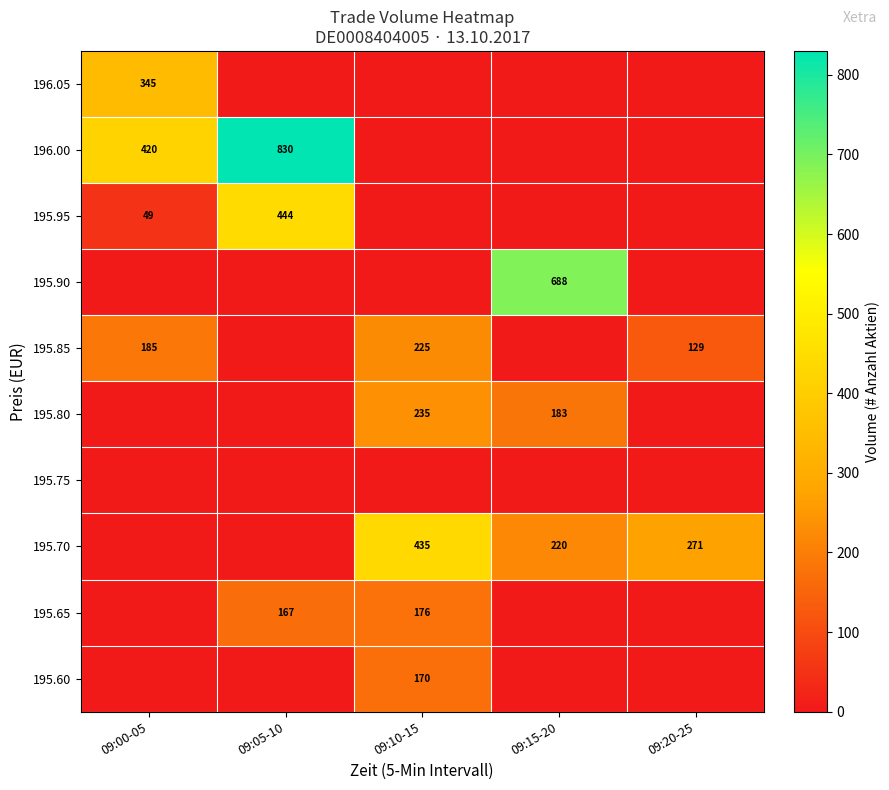

Is it true that 196.00 equals 420 at 09:00-05?

True